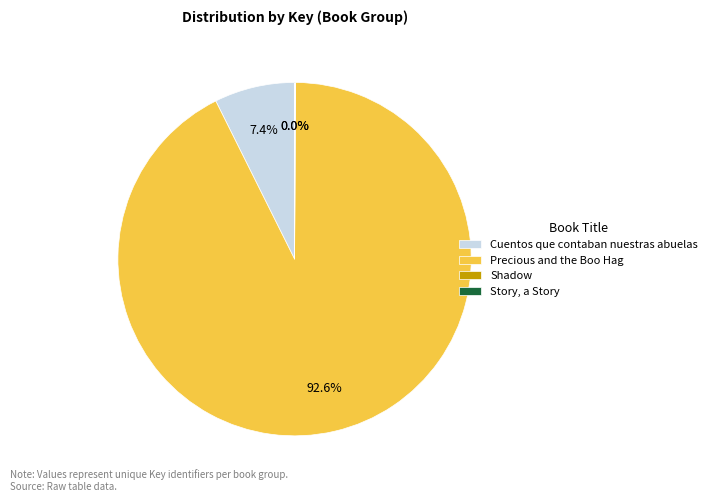

Which has a higher value, Precious and the Boo Hag or Cuentos que contaban nuestras abuelas?

Precious and the Boo Hag